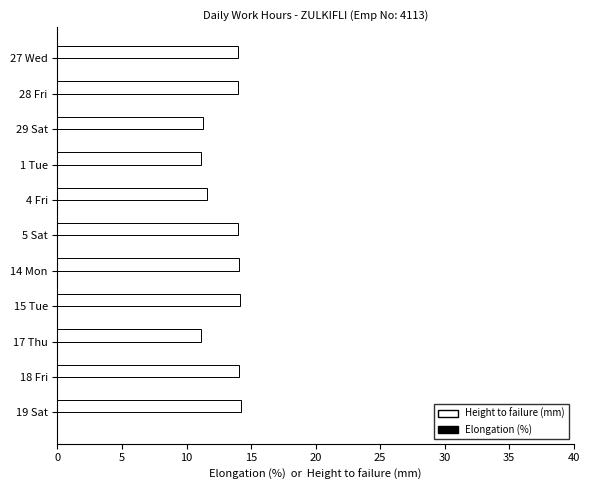

Does the chart contain stacked bars?

No